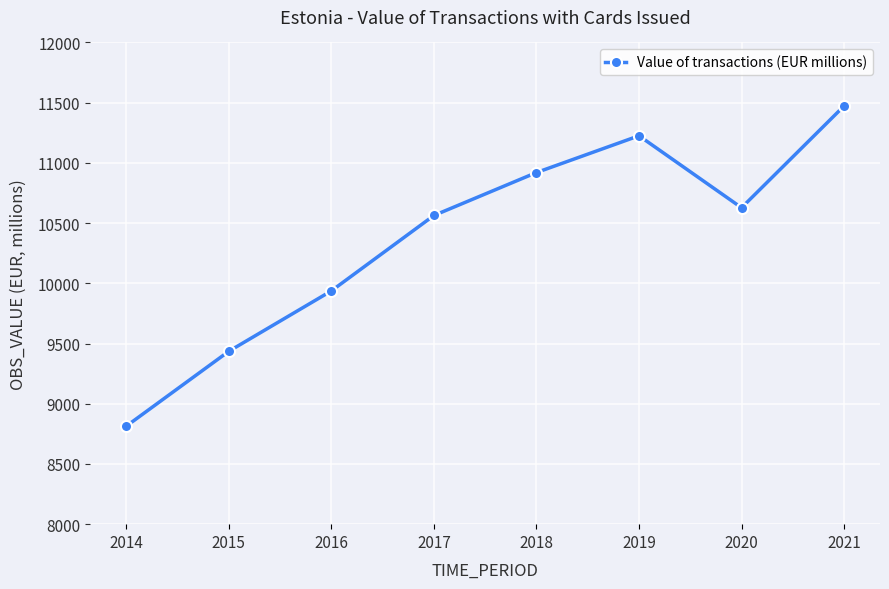

What is the change in value from 2014 to 2020?

+1814.0